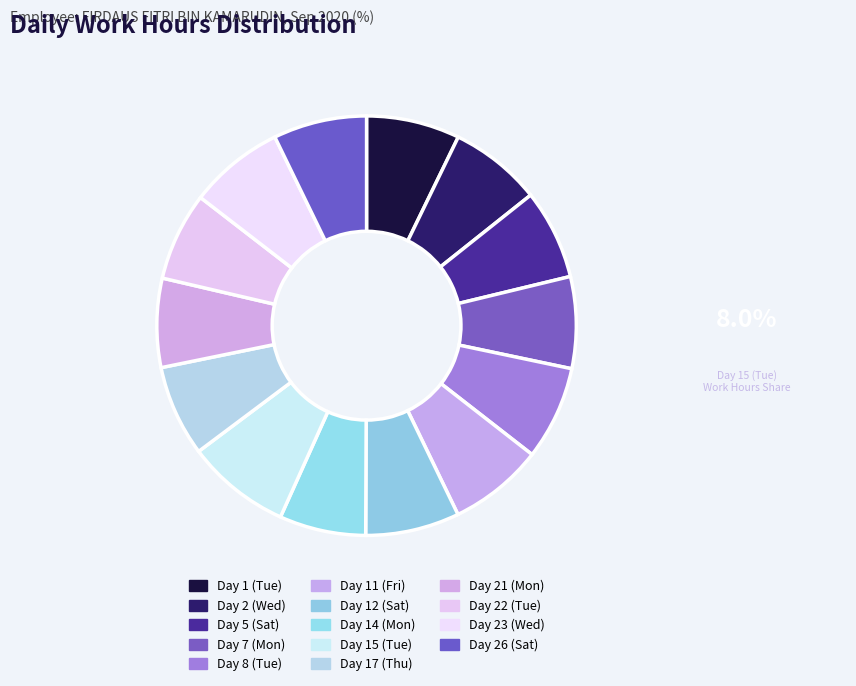

Combined, what portion of the pie is Day 23 (Wed) and Day 14 (Mon)?

14.0%